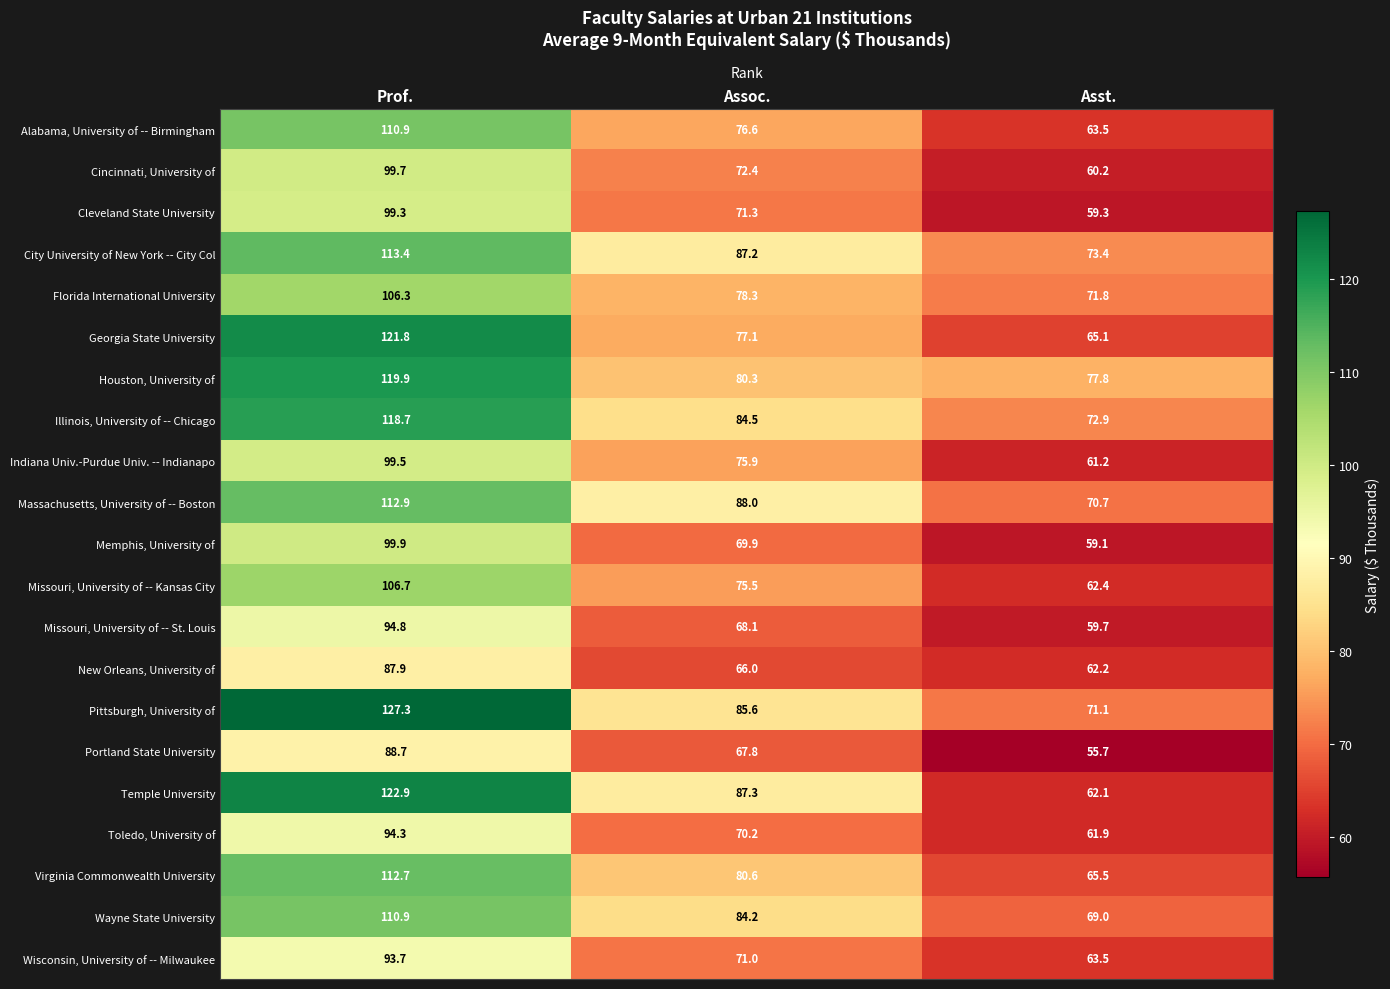

Count the number of categories in the chart.

3